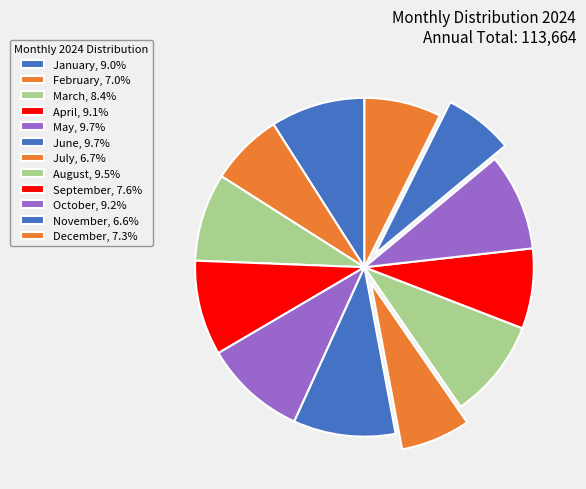

Is it true that July is 19% of the pie?

False